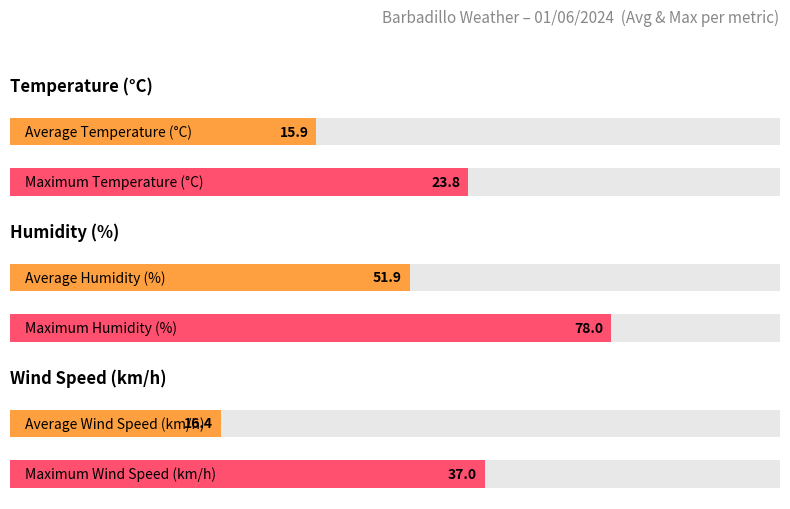

The Gust (km/h) series shows 9.1 at 15:00. True or false?

False